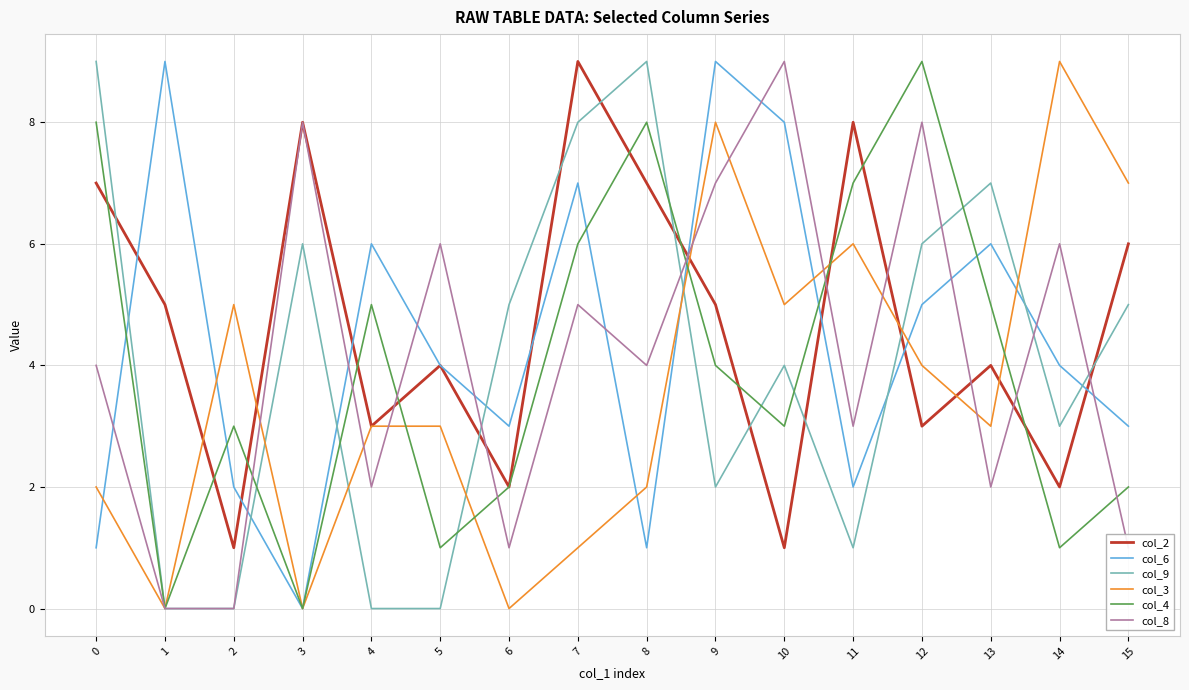

The col_4 series shows 9 at 7. True or false?

False